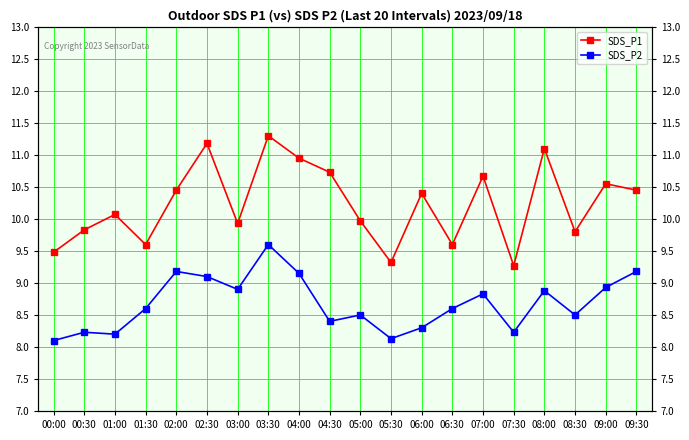

Is the value of SDS_P2 at 06:30 greater than the value of SDS_P1 at 04:30?

No